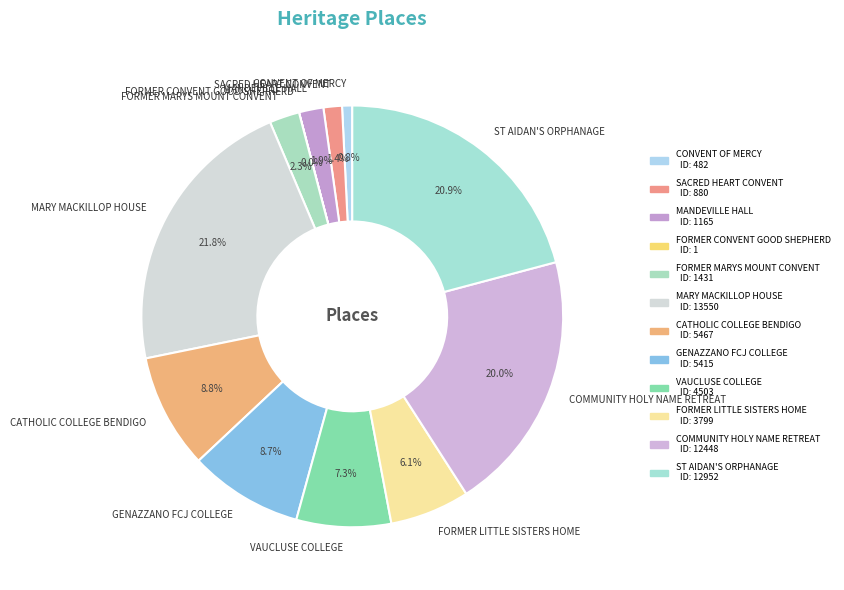

Which category has the biggest portion of the pie?

MARY MACKILLOP HOUSE